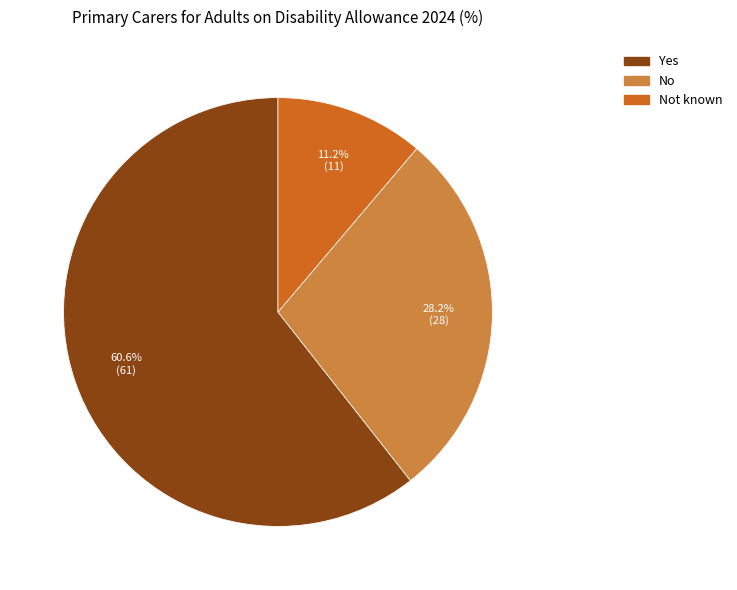

Does any single category account for the majority?

Yes